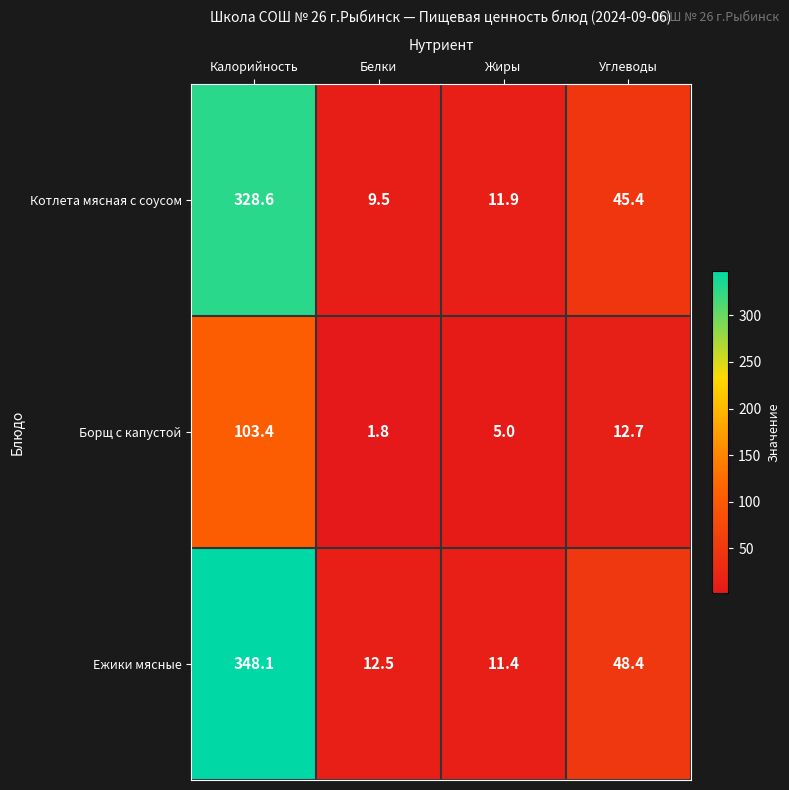

Which series has the largest total across all categories?

Ежики мясные